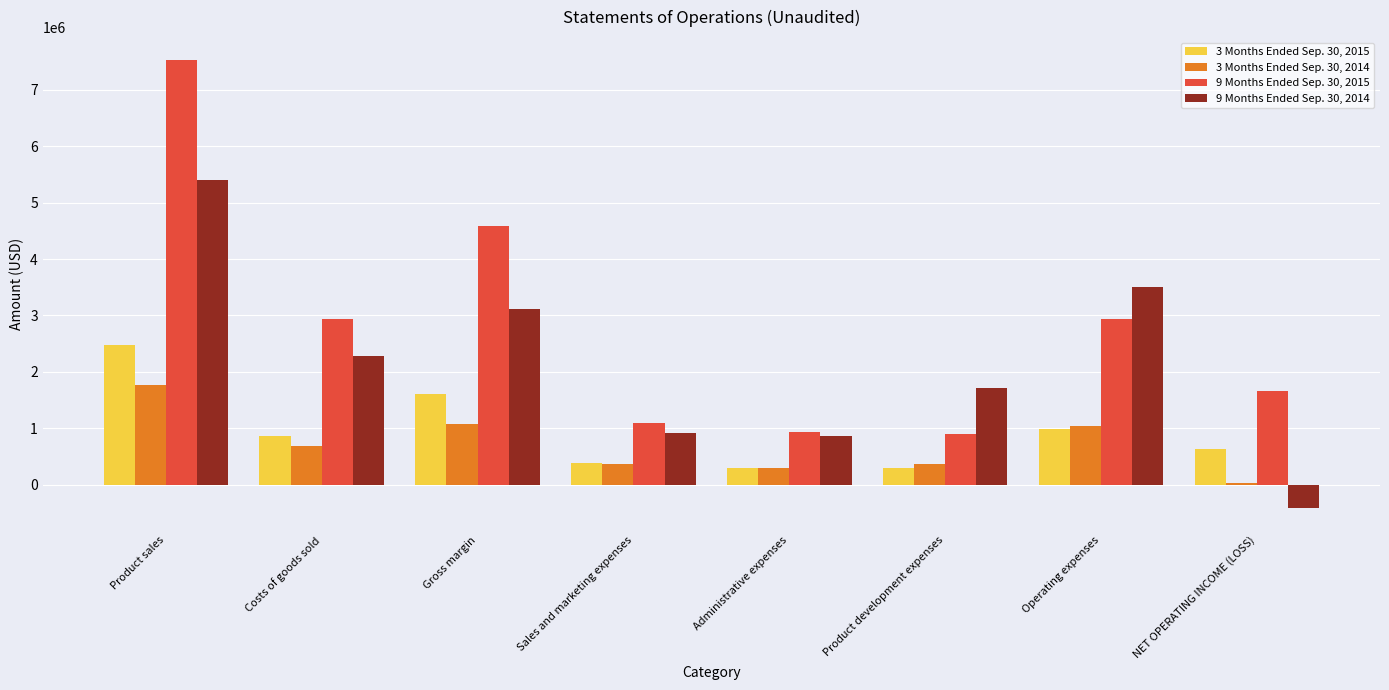

What is the difference between the highest and lowest values at Gross margin?

3515504